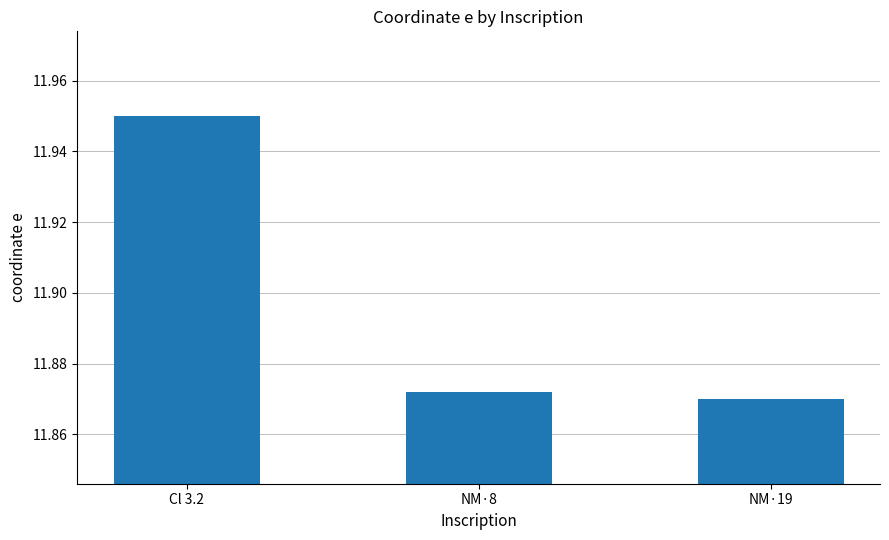

What is the sum of the values at NM·8 and Cl 3.2?

23.8